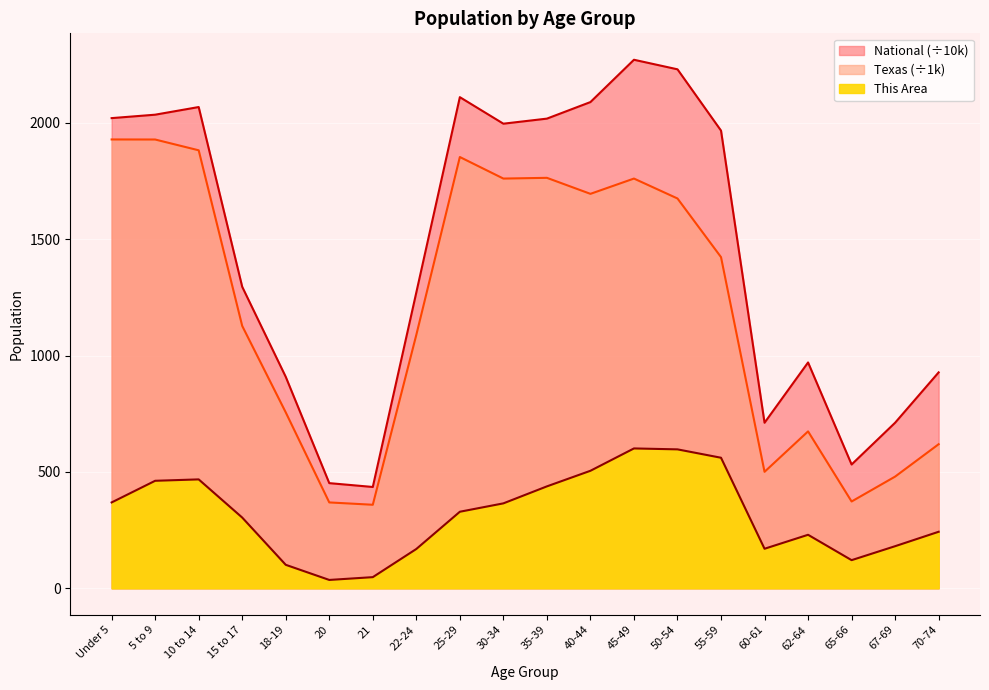

At which category is the sum across all series the highest?

45-49